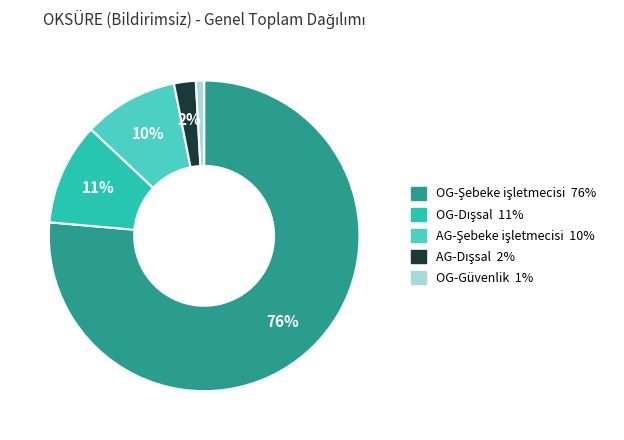

Is there a majority slice in this chart?

Yes